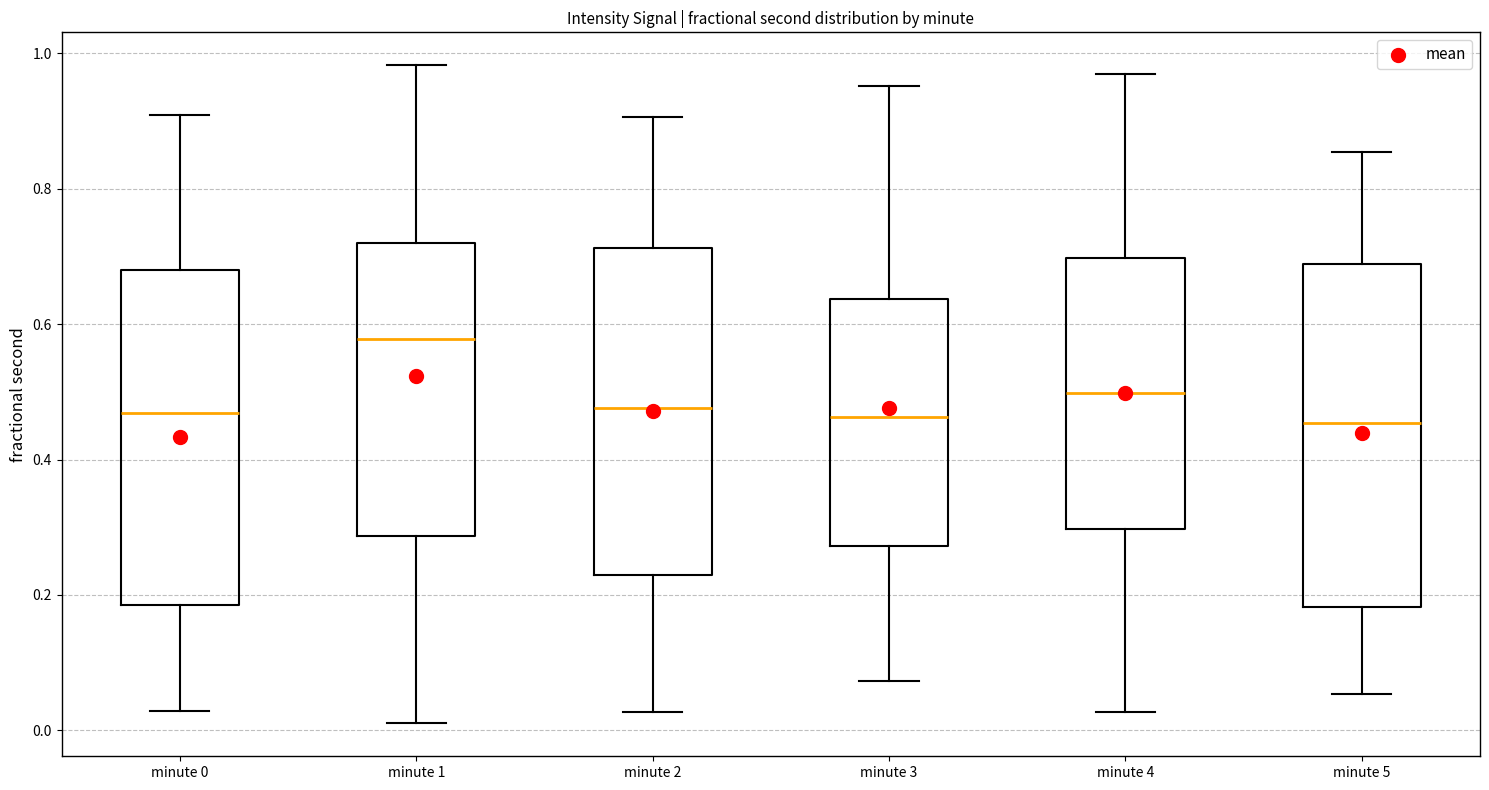

Where is the lower edge of the box for minute 4 on the y-axis? The values are not printed on the chart, so give them approximately, as read against the axis.

0.30